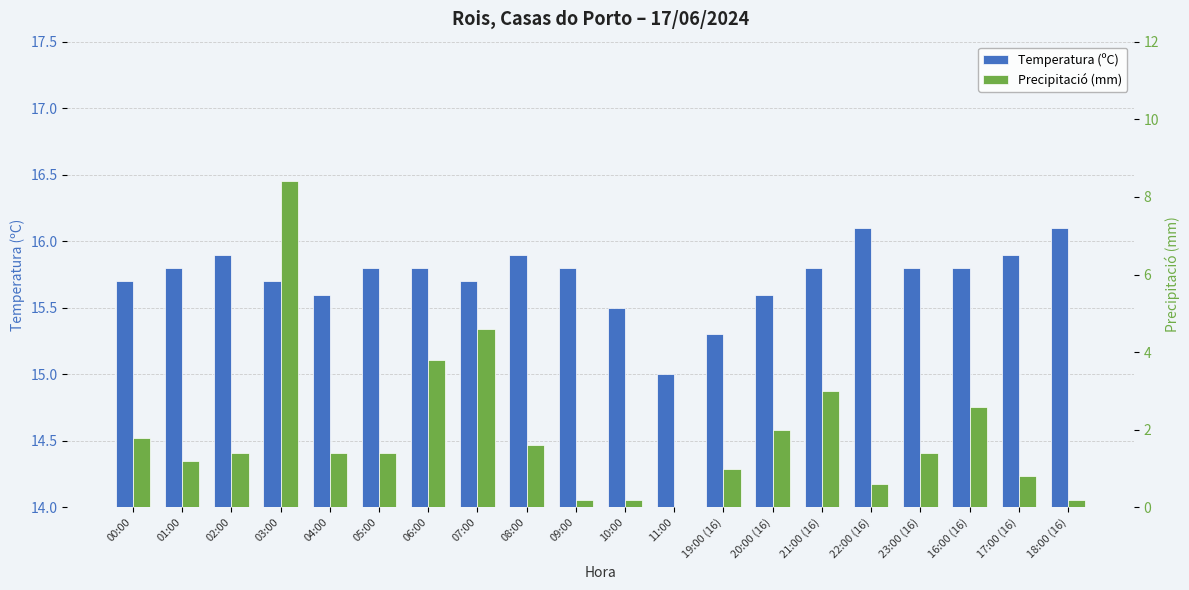

What is the sum of the Precipitació (mm) values at 17:00 (16) and 19:00 (16)?

1.8